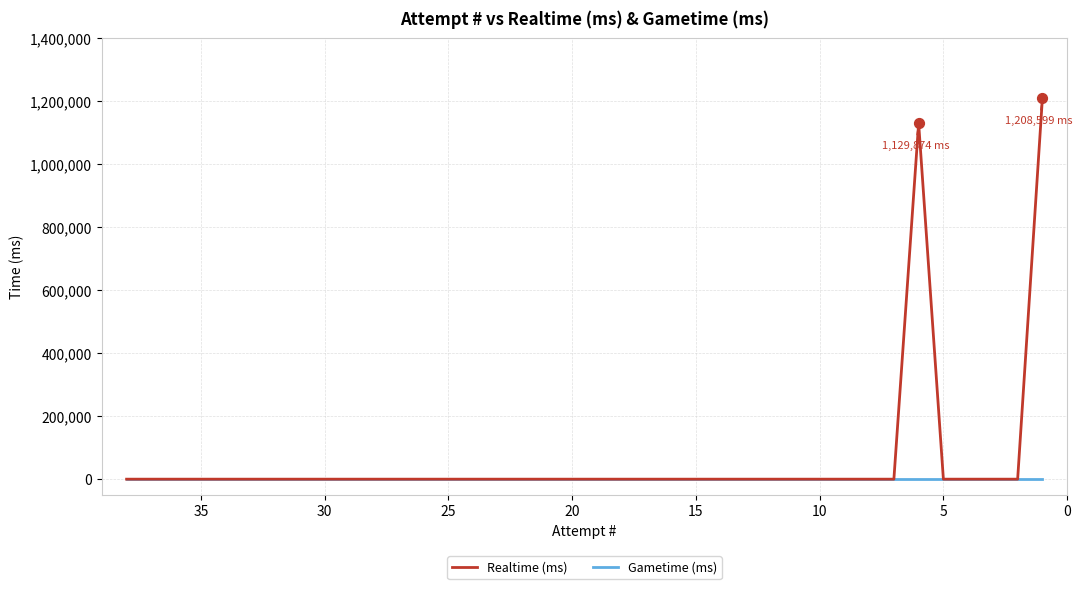

Is the value of Realtime (ms) at 27 greater than the value of Gametime (ms) at 27?

No